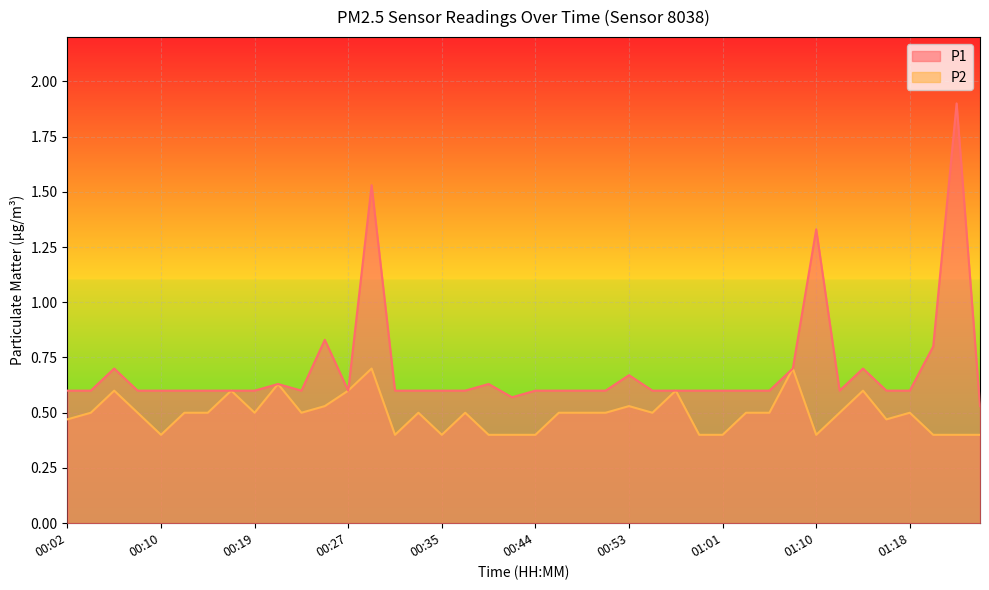

What is the value of the P2 point at the 8th from the left?

0.6